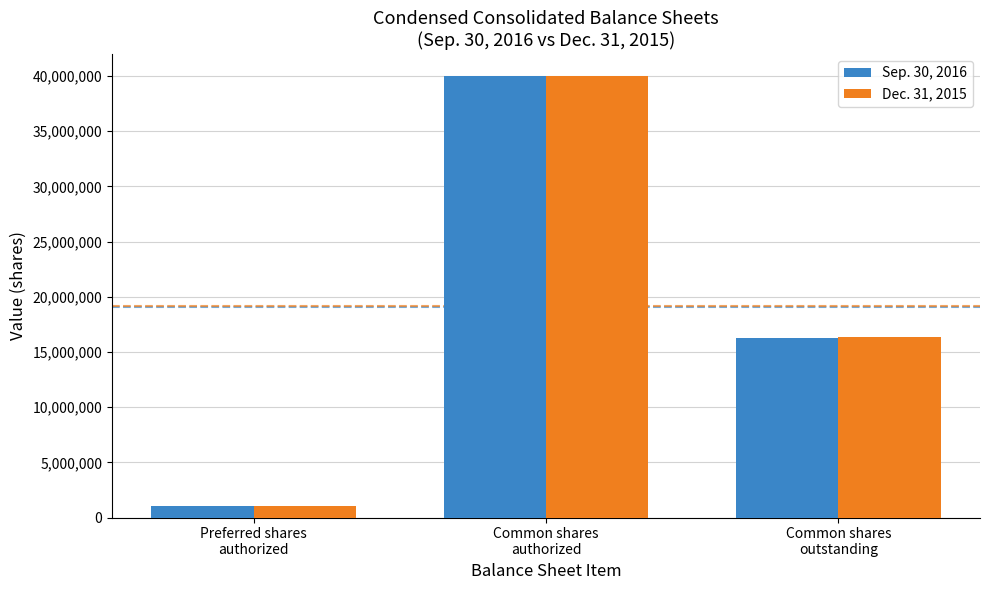

Where is Sep. 30, 2016 nearest to the value 20500000?

Common shares
outstanding